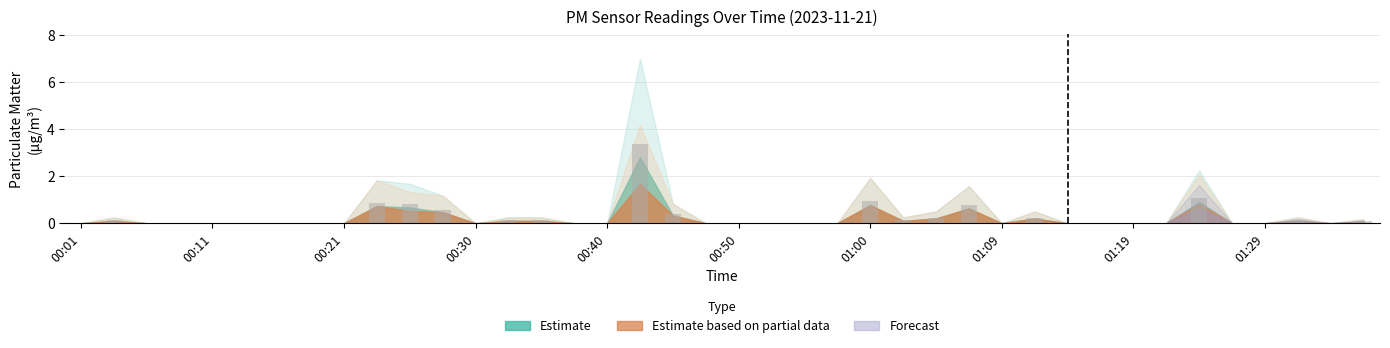

How many data points does each series have?

40